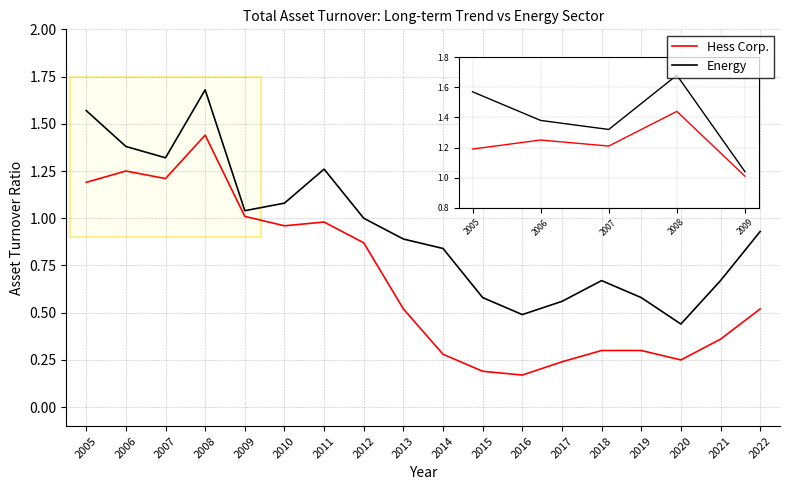

True or false: Hess Corp. and Energy intersect in this chart.

False